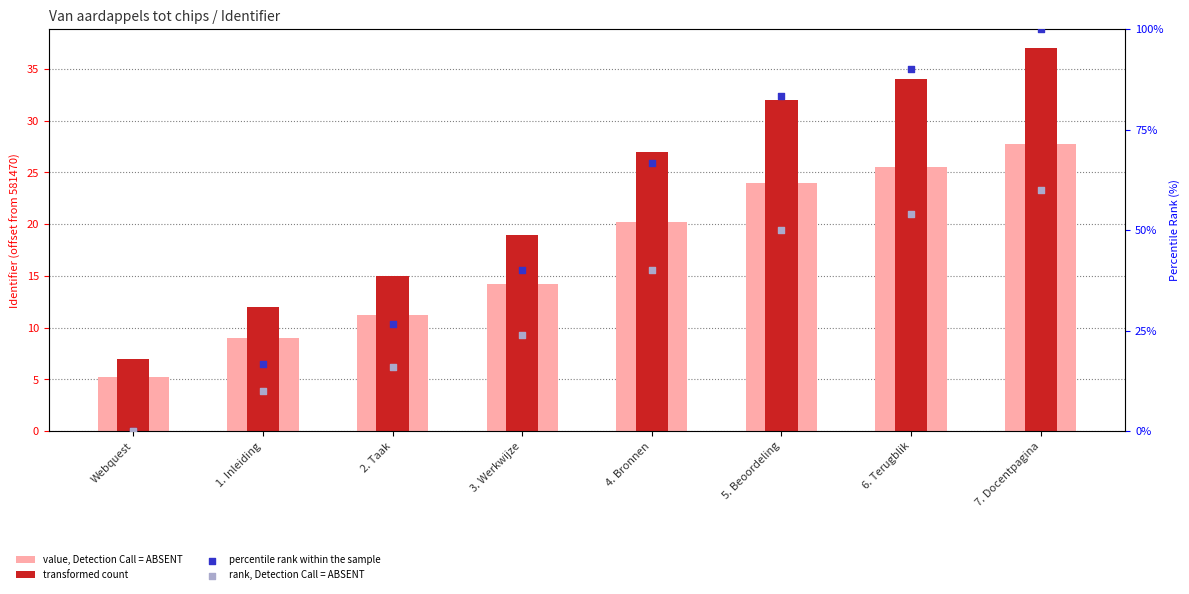

Is the value of rank, Detection Call = ABSENT at 2. Taak greater than the value of value, Detection Call = ABSENT at 7. Docentpagina?

No